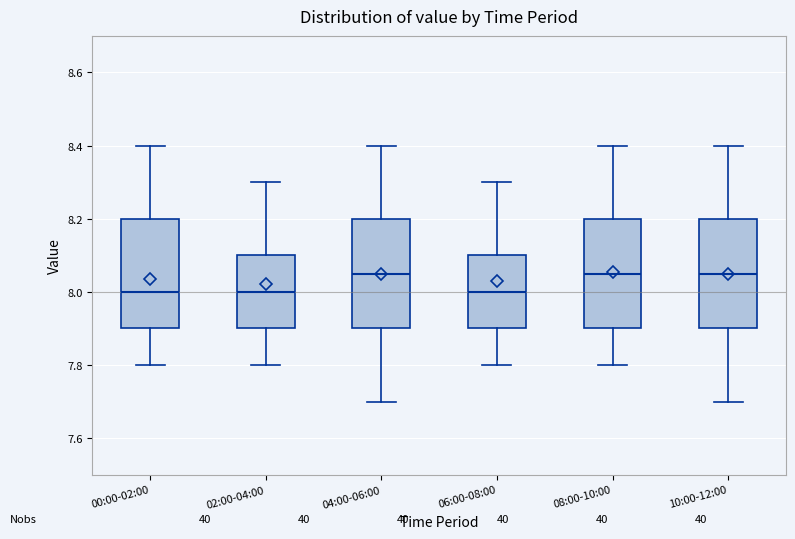

Reading left to right, transcribe this box plot: for each box, give where its median line is, the range the box spans, and where its two whiskers end, as read against the y-axis. The values are not printed on the chart, so give them approximately, as read against the axis.

00:00-02:00: median 8.00, box 7.90 to 8.20, whiskers 7.80 to 8.40
02:00-04:00: median 8.00, box 7.90 to 8.10, whiskers 7.80 to 8.30
04:00-06:00: median 8.06, box 7.90 to 8.20, whiskers 7.70 to 8.40
06:00-08:00: median 8.00, box 7.90 to 8.10, whiskers 7.80 to 8.30
08:00-10:00: median 8.06, box 7.90 to 8.20, whiskers 7.80 to 8.40
10:00-12:00: median 8.06, box 7.90 to 8.20, whiskers 7.70 to 8.40